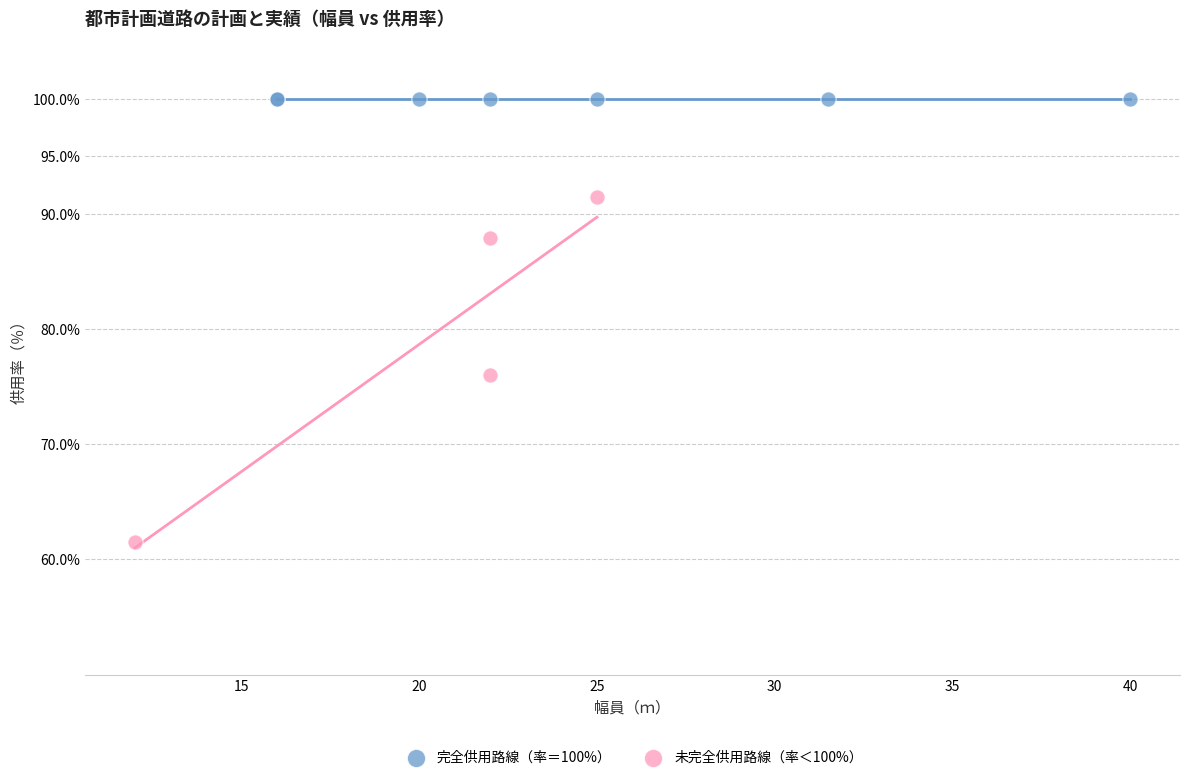

What are all the series names shown in the legend?

完全供用路線（率＝100%）, 未完全供用路線（率＜100%）